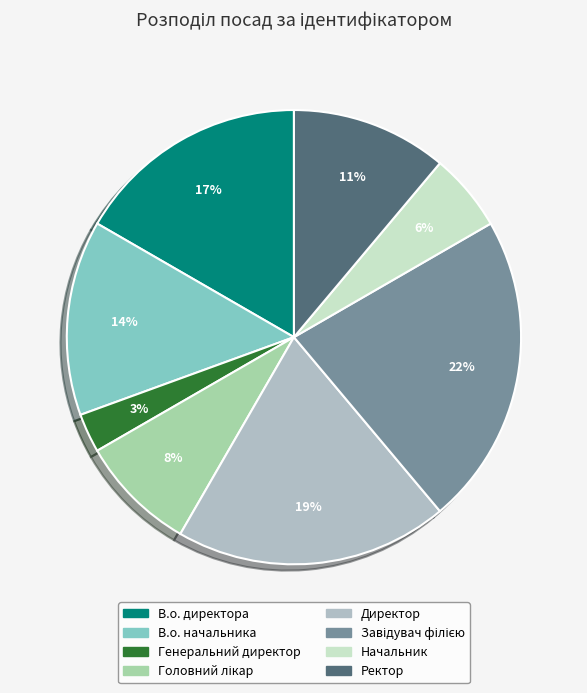

Is the sum of В.о. начальника and В.о. директора greater than half?

No